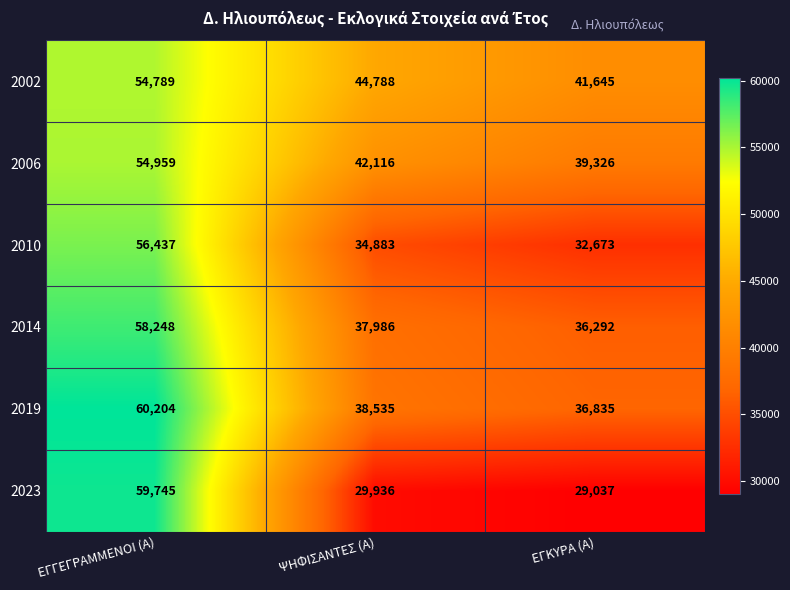

Reading left to right, transcribe all the data shown in this chart.

2002: 54789	44788	41645
2006: 54959	42116	39326
2010: 56437	34883	32673
2014: 58248	37986	36292
2019: 60204	38535	36835
2023: 59745	29936	29037